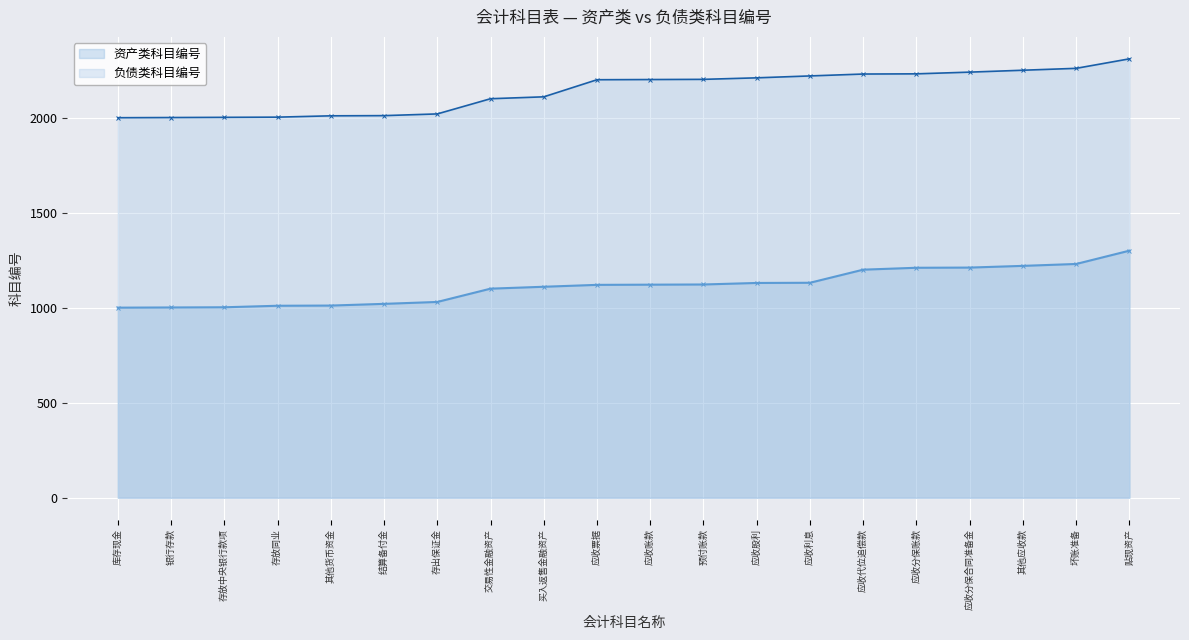

Which category has the highest value in the 资产类科目编号 series?

贴现资产